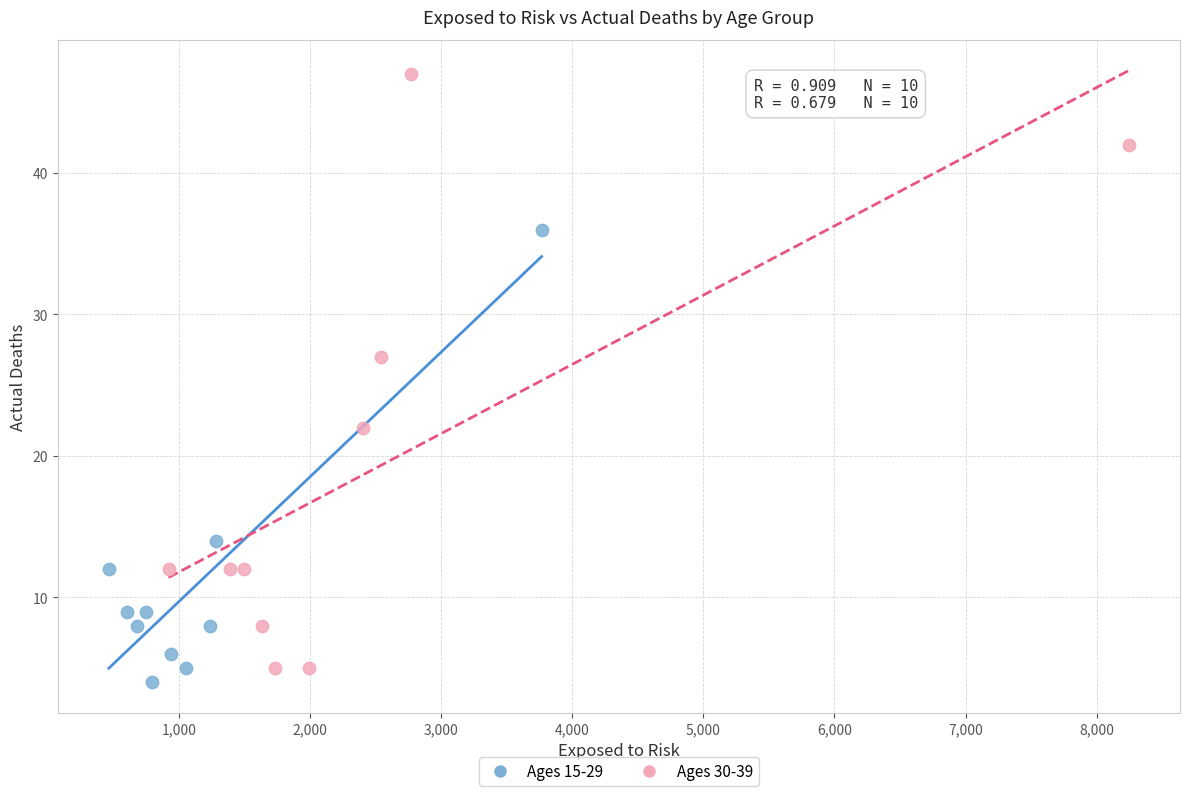

Which series has the largest Y range (max minus min)?

Ages 30-39